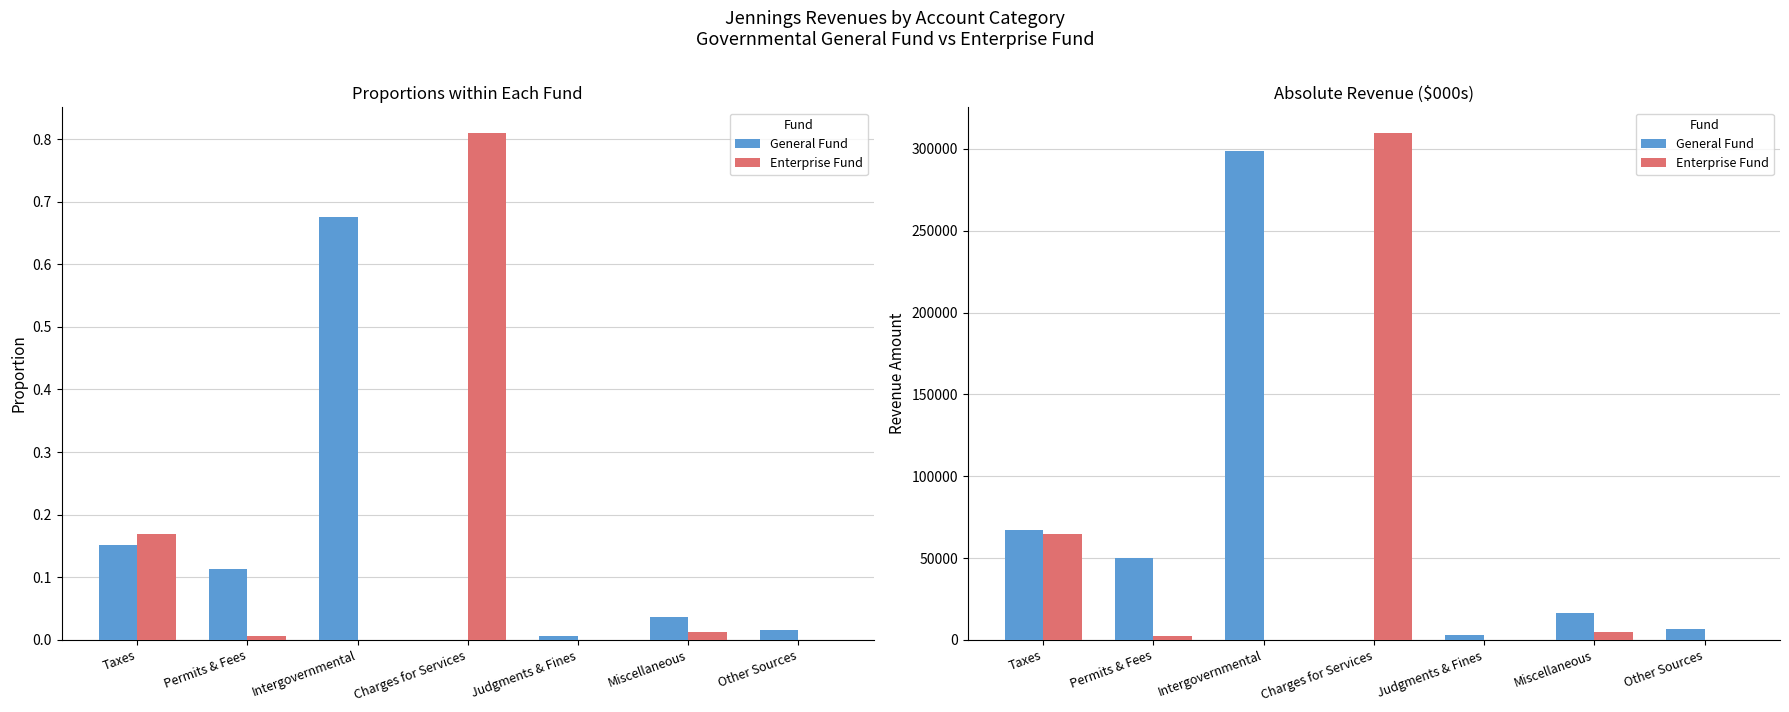

Which category has the highest value in the Enterprise Fund series?

Charges for Services